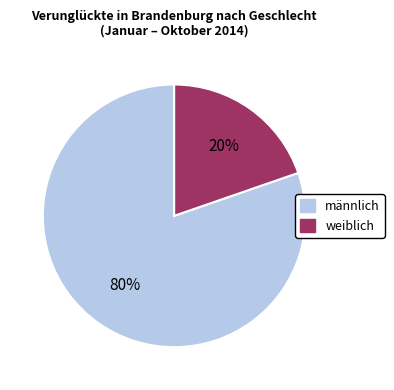

To the nearest percent, what is the average slice percentage?

50%